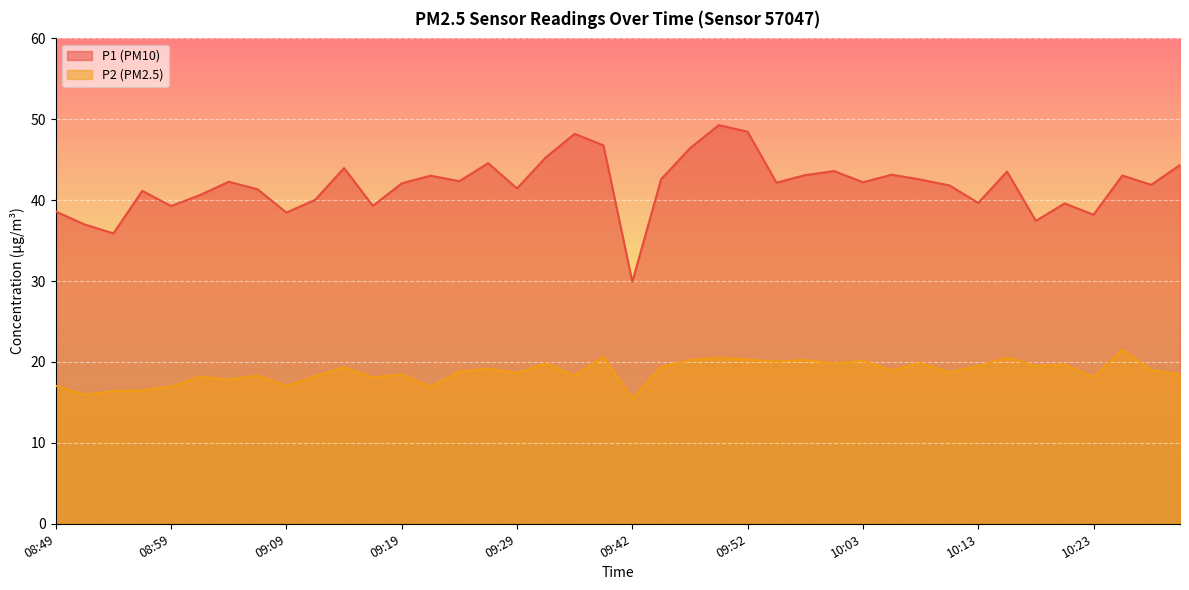

What is the greatest value displayed?

49.3